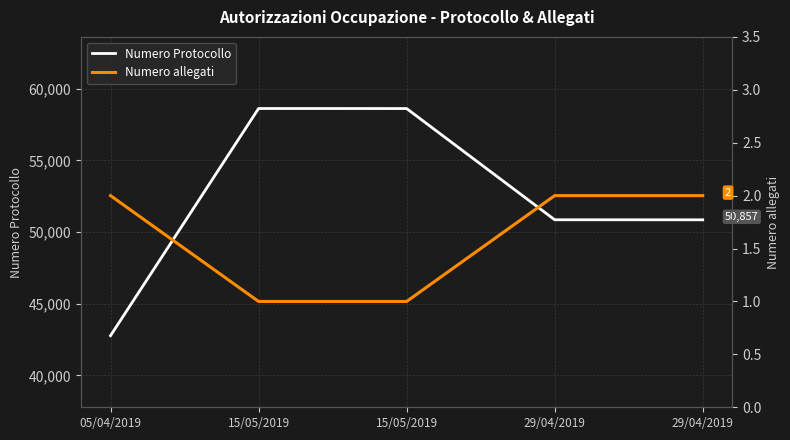

Does the chart have visible grid lines?

Yes